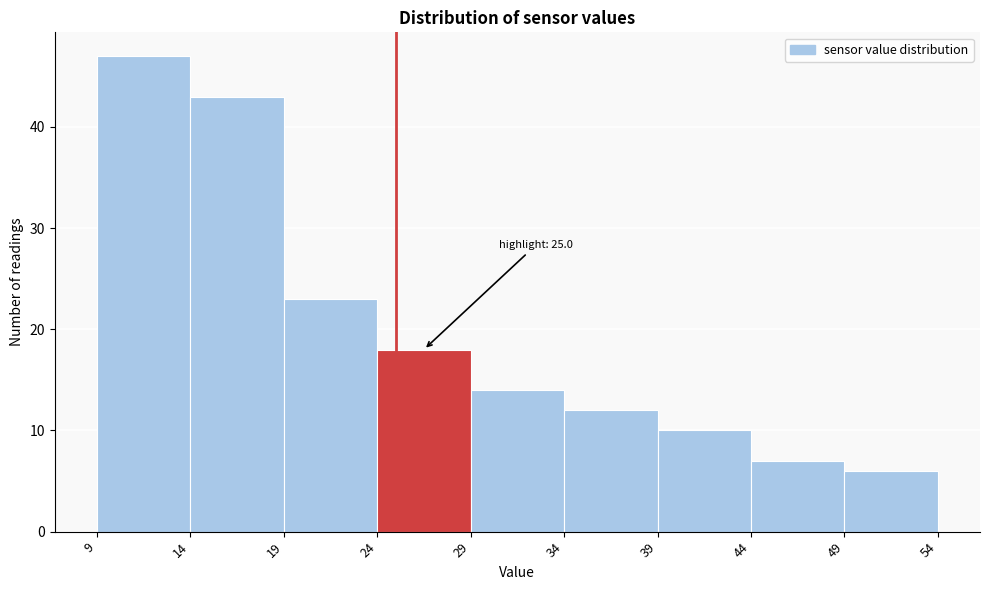

Over which range of the x-axis is the bar tallest?

9 to 14